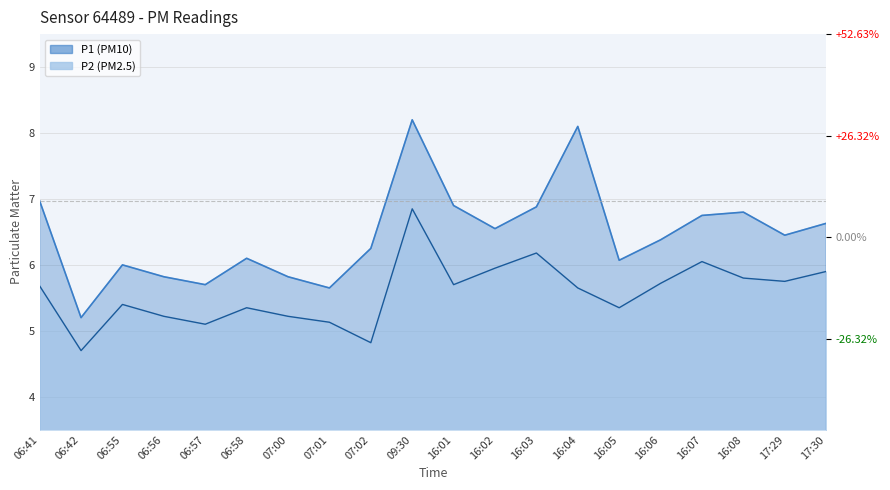

What is the sum of all P1 values?

129.2